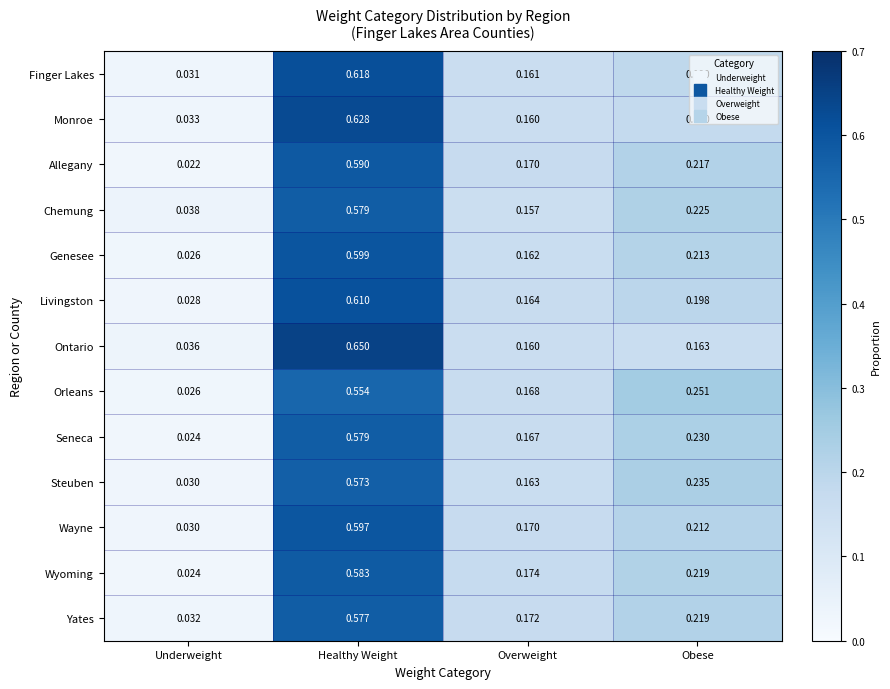

At which label does Orleans reach its peak?

Healthy Weight